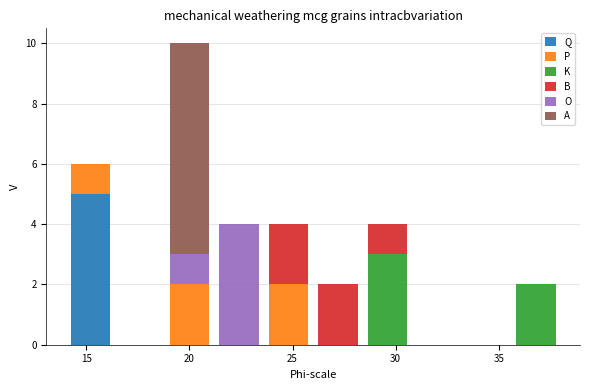

Reading left to right, list every stacked bar in this chart as the range it spans on the x-axis followed by its total height. Neither the bar edges nor the heights are printed on the chart, so give them approximately, as read against the axes.

14.0 to 16.4: 6
16.4 to 18.8: 0
18.8 to 21.2: 10
21.2 to 23.6: 4
23.6 to 26.0: 4
26.0 to 28.4: 2
28.4 to 30.8: 4
30.8 to 33.2: 0
33.2 to 35.6: 0
35.6 to 38.0: 2